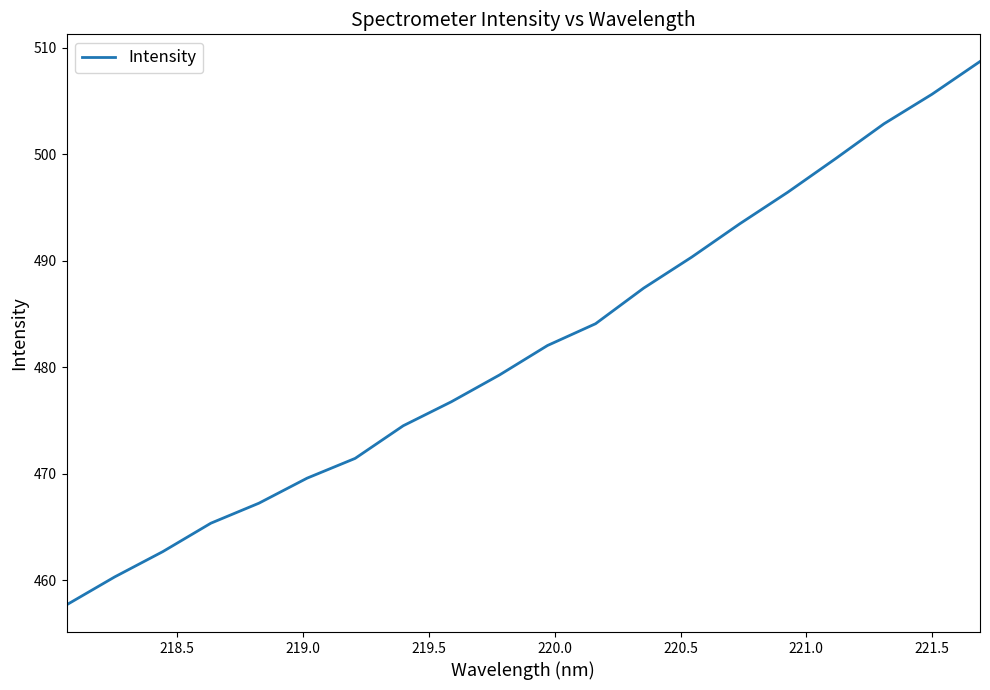

How many categories are shown in the chart?

20